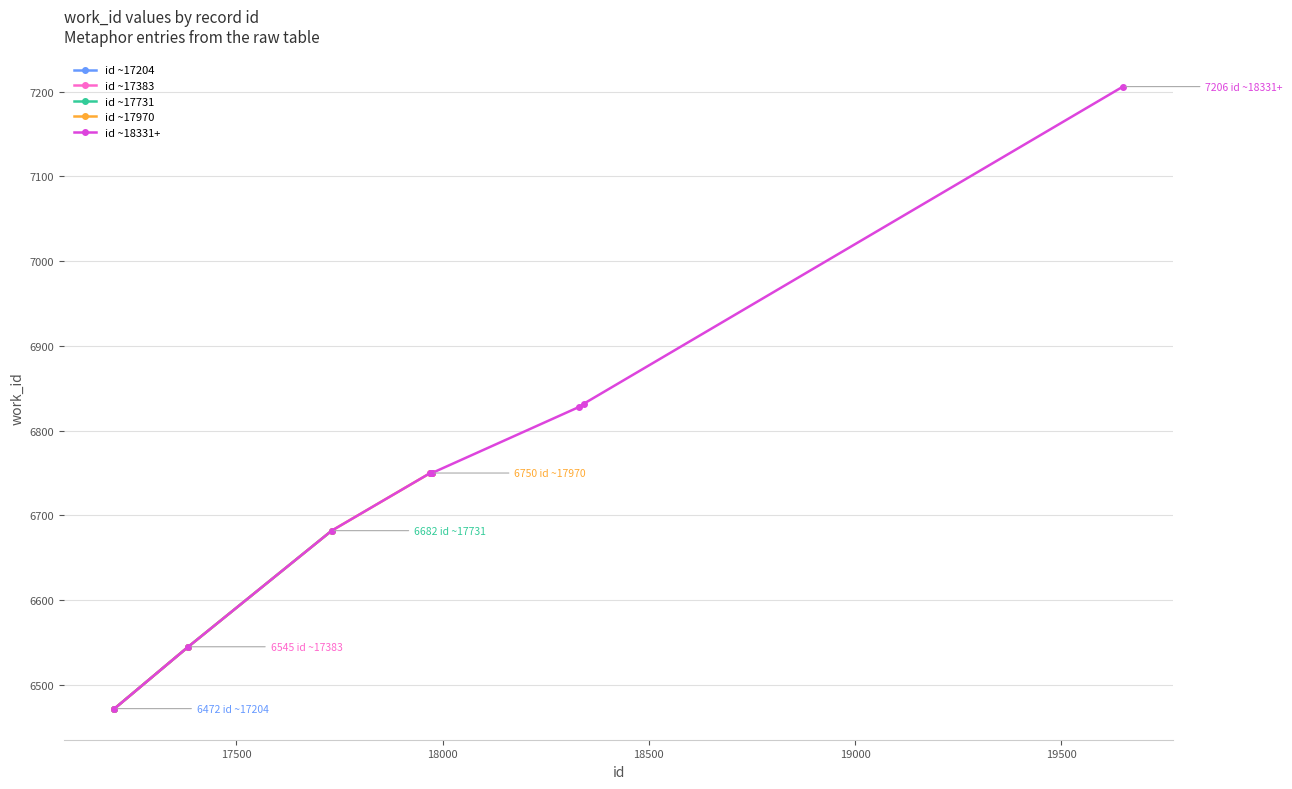

True or false: Entry 17971 and Entry 17204 intersect in this chart.

False